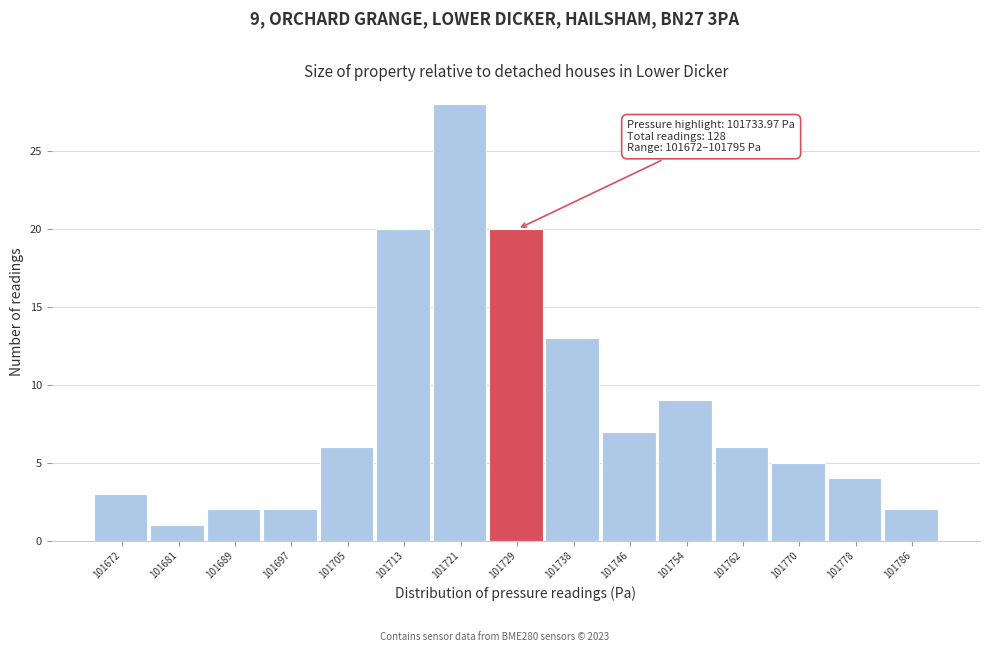

Reading left to right, what are all the values shown in this chart?

3	1	2	2	6	20	28	20	13	7	9	6	5	4	2